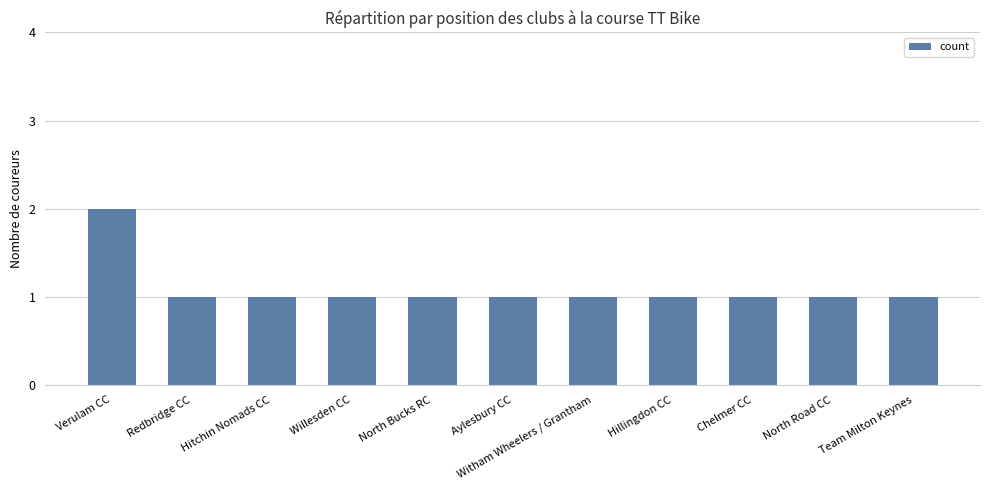

What is the label of the 1st bar from the right?

Team Milton Keynes